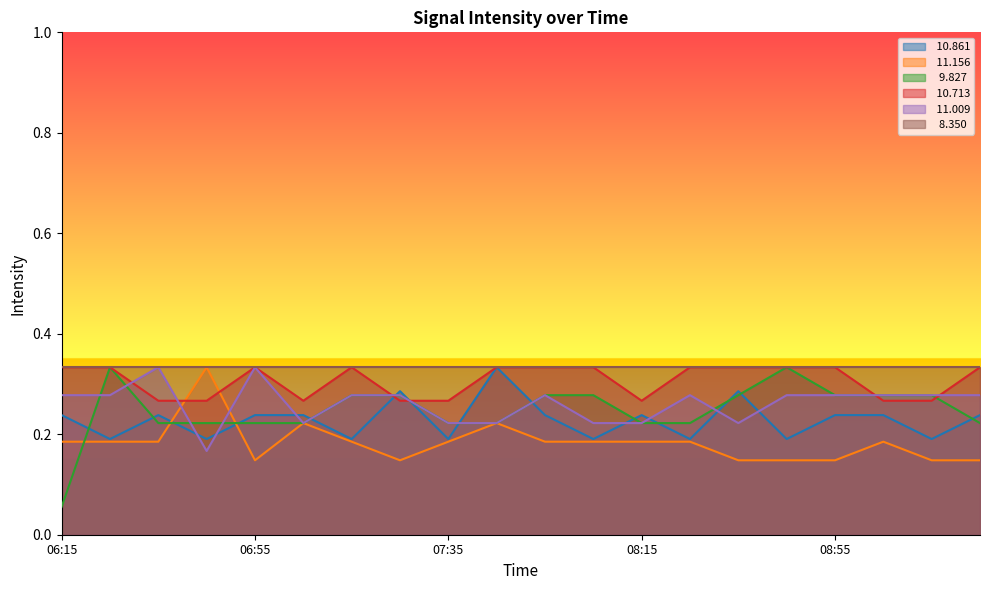

What is the label of the 14th point from the right?

07:15